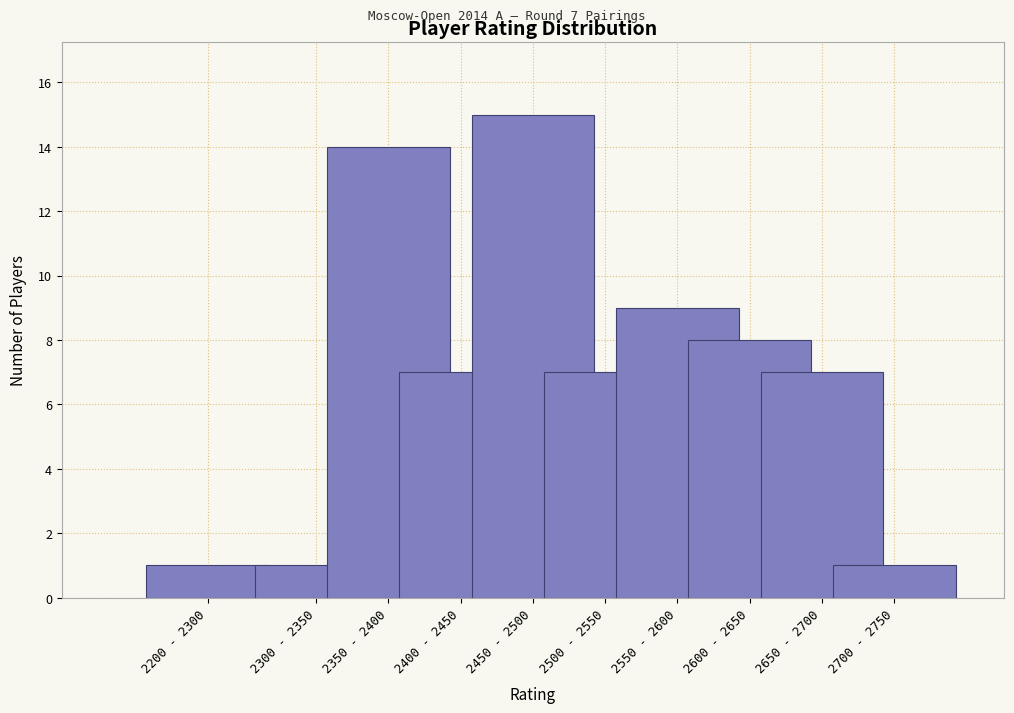

Reading right to left, transcribe all the data shown in this chart.

1	7	8	9	7	15	7	14	1	1